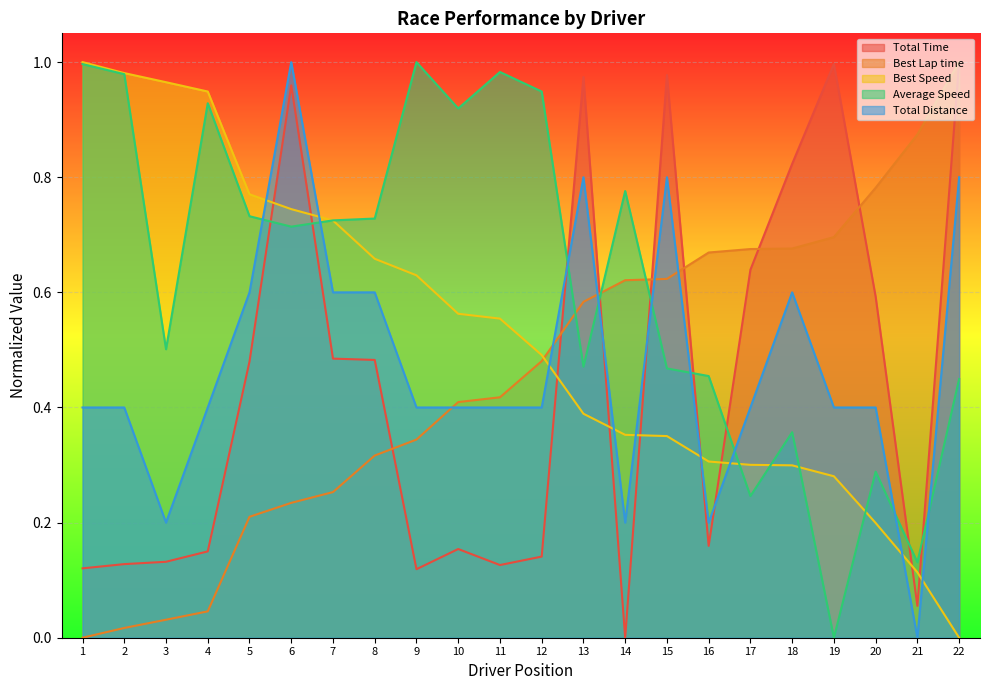

Rank the series at 15 from highest to lowest value.

Total Time, Total Distance, Best Lap time, Average Speed, Best Speed